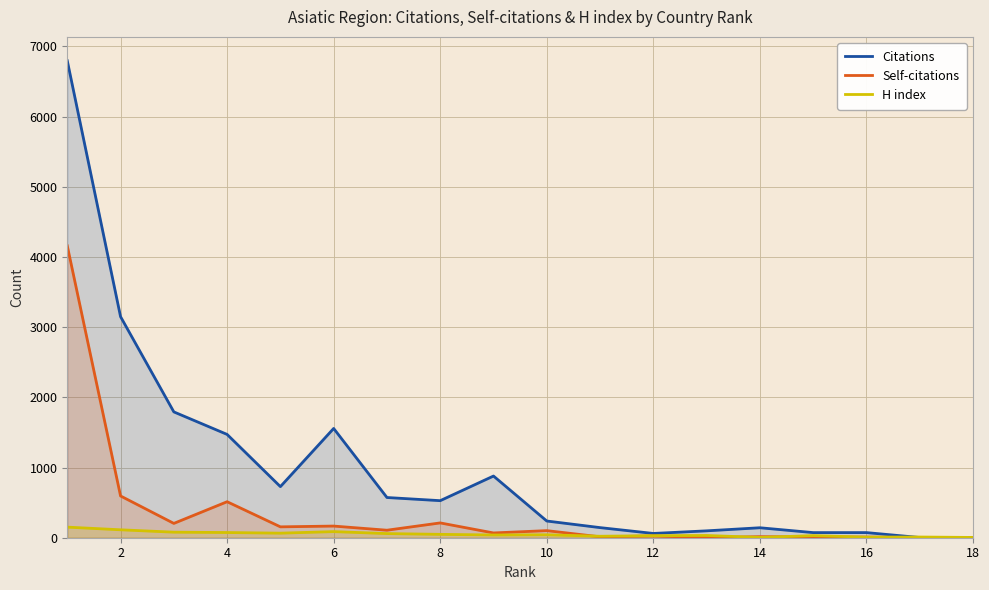

What is the greatest value displayed?

6797